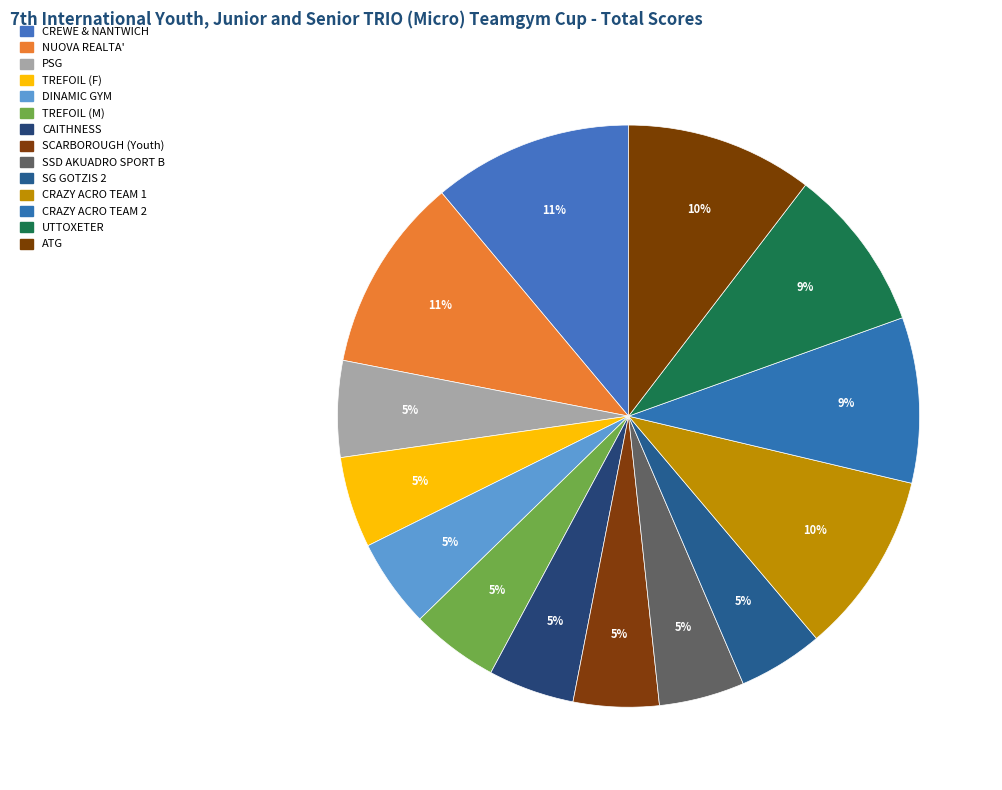

Which category has the smallest portion of the pie?

SG GOTZIS 2